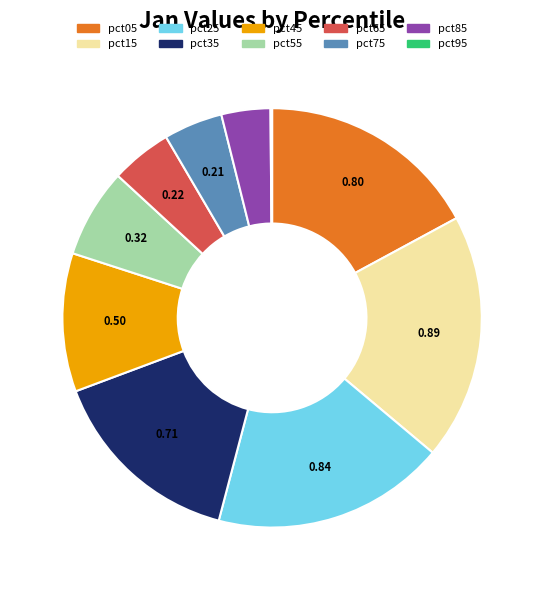

Between pct65 and pct35, which is larger?

pct35